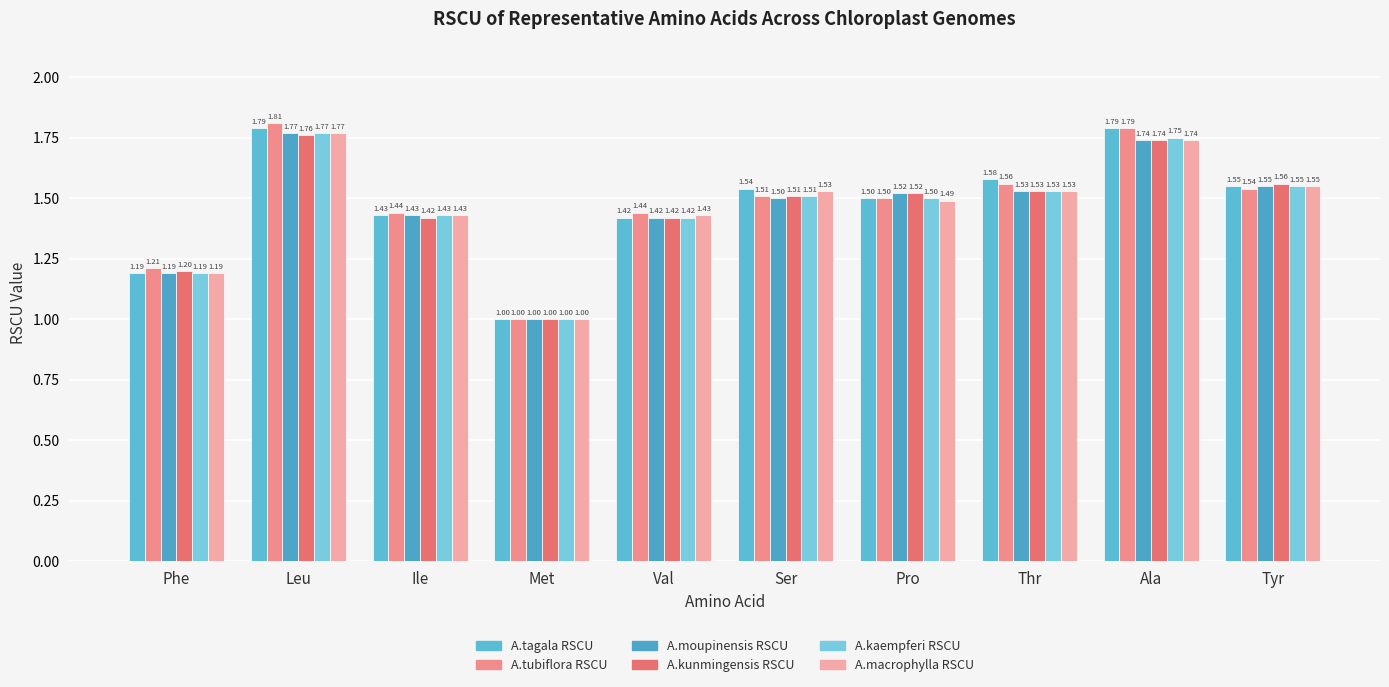

Which series changed the most between Leu and Thr?

A.tubiflora RSCU